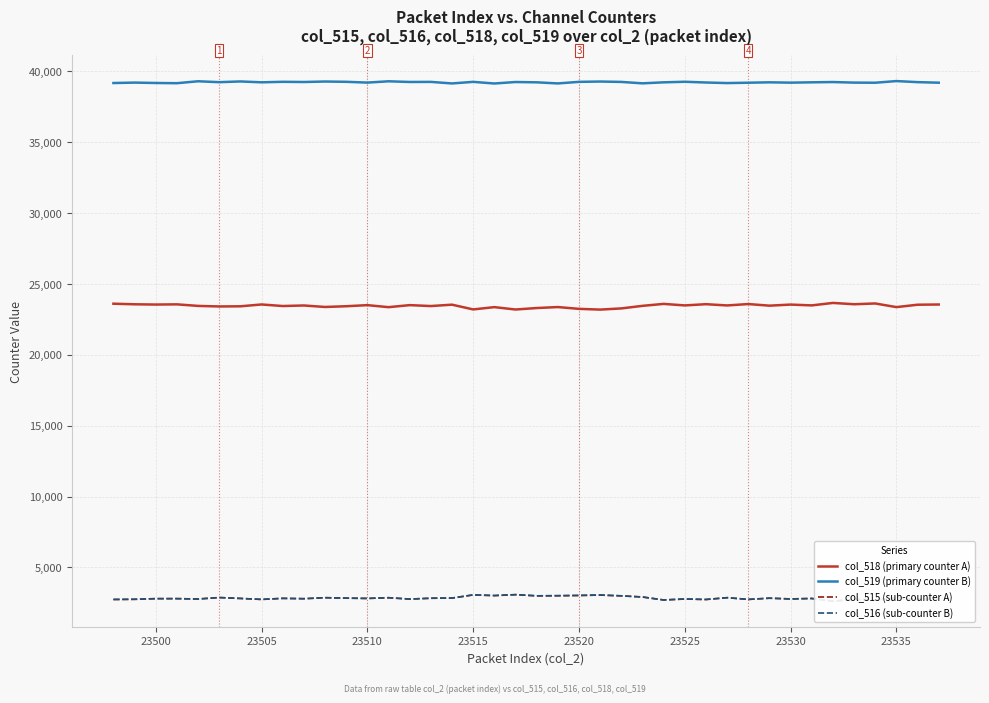

True or false: col_515 (sub-counter A) and col_518 (primary counter A) cross at least once.

False